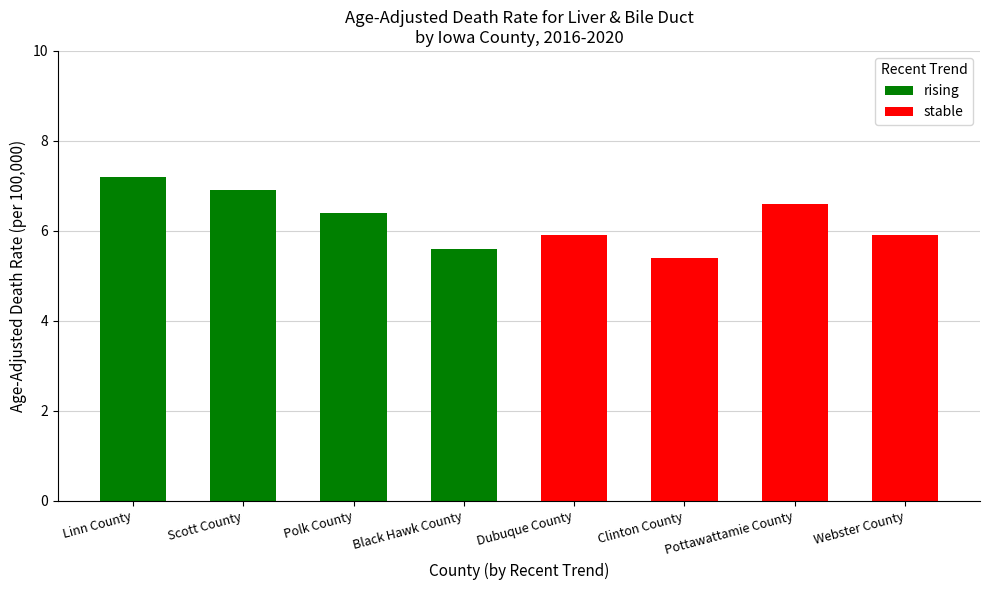

How many bars are there in total?

8